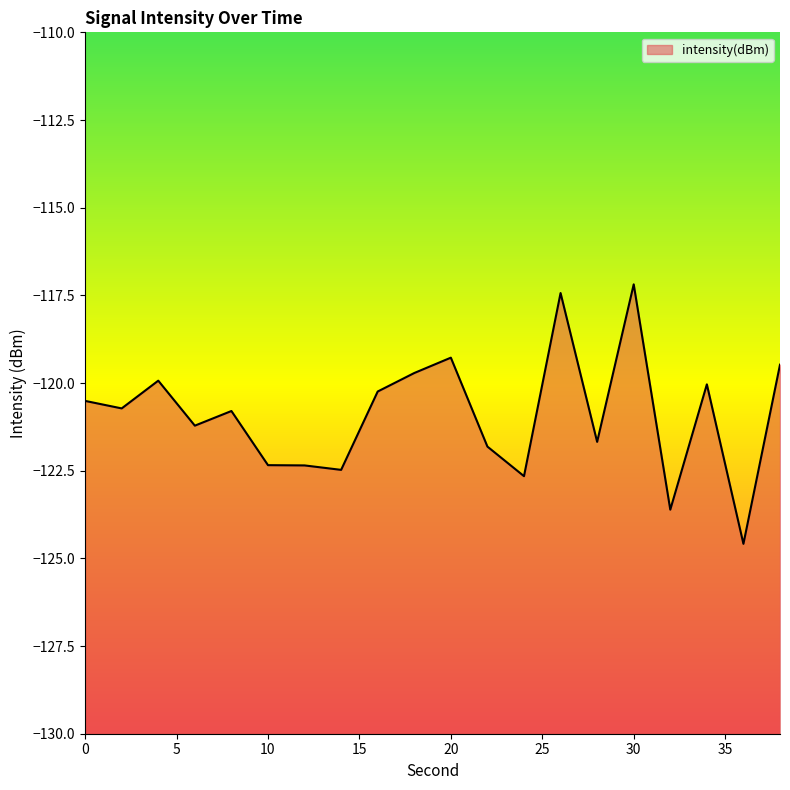

Reading right to left, list all the values displayed in this chart.

-119.5	-124.6	-120.0	-123.6	-117.2	-121.7	-117.4	-122.7	-121.8	-119.3	-119.7	-120.2	-122.5	-122.3	-122.3	-120.8	-121.2	-119.9	-120.7	-120.5